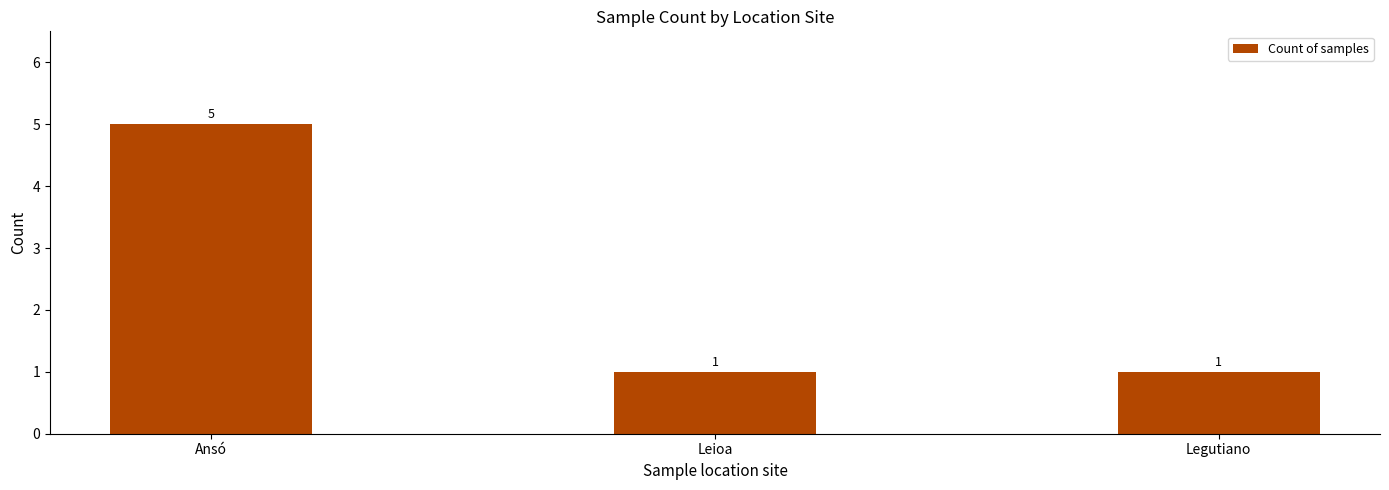

The chart shows a value of 5 at Ansó. True or false?

True